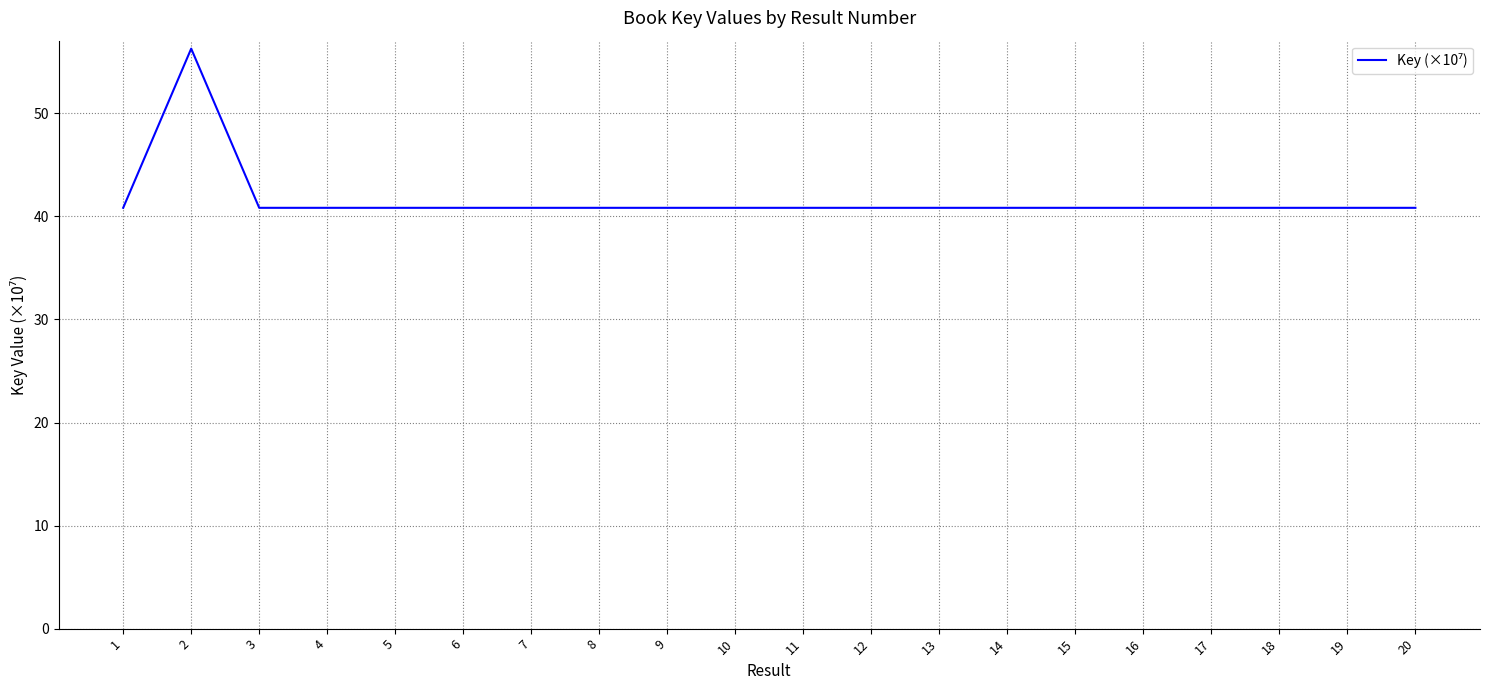

Does the chart display data point markers on the line(s)?

No